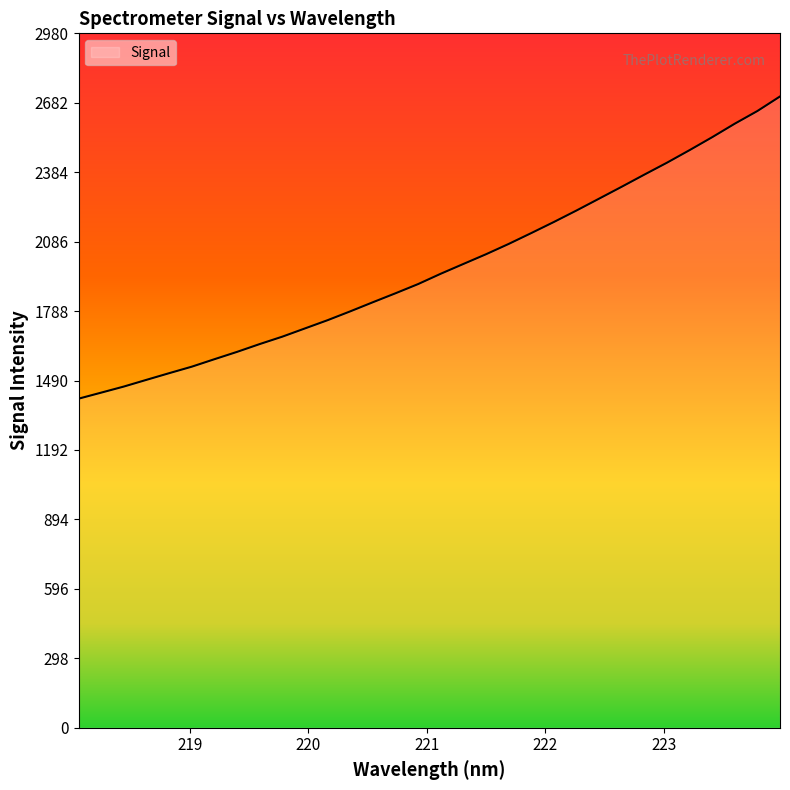

How many lines are shown in the chart?

1